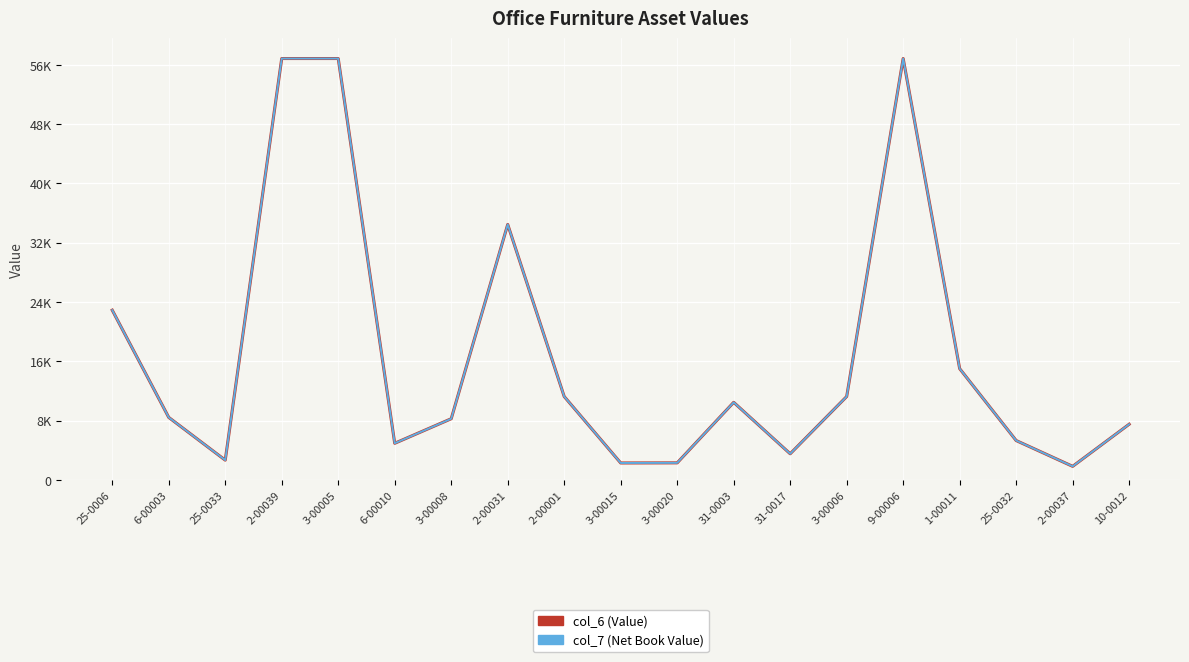

What is the label of the 5th point from the left?

3-00005